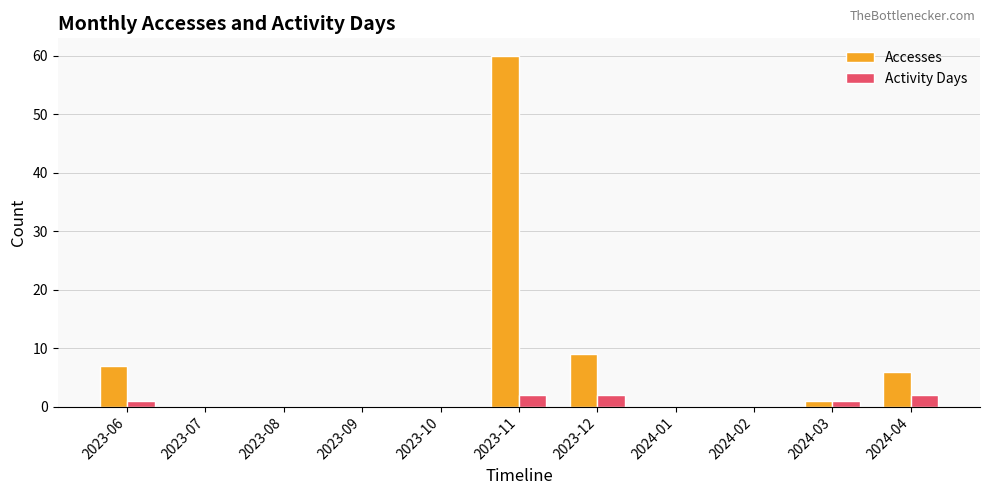

The value of Accesses at 2024-01 is 23. True or false?

False